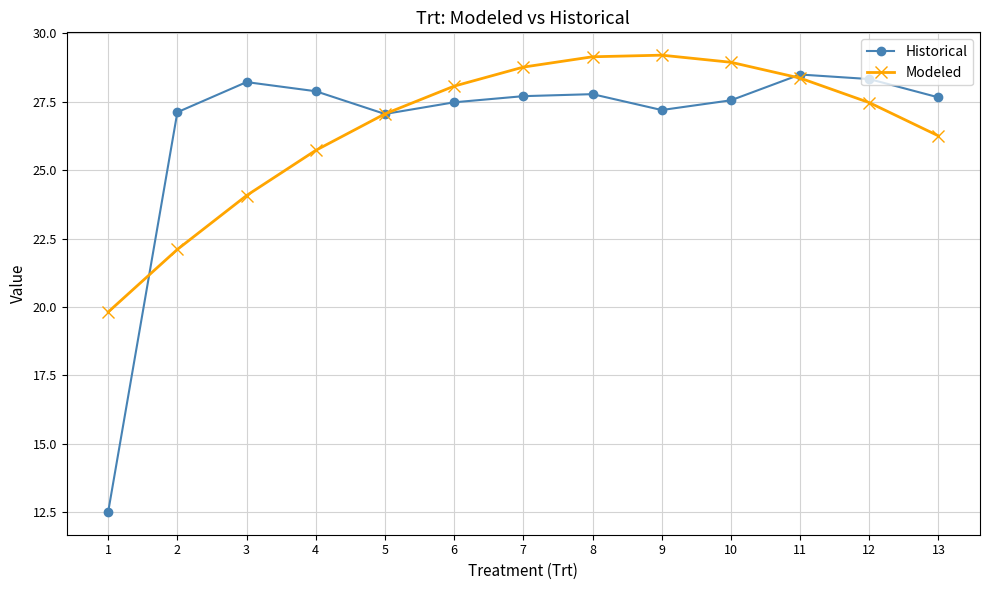

The value of Historical at 11 is 39.3. True or false?

False